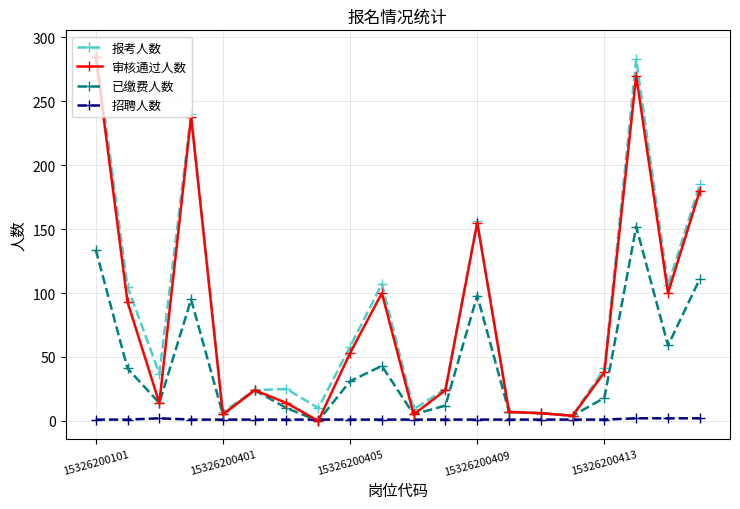

True or false: 已缴费人数 has more than 1 interior local peaks.

True